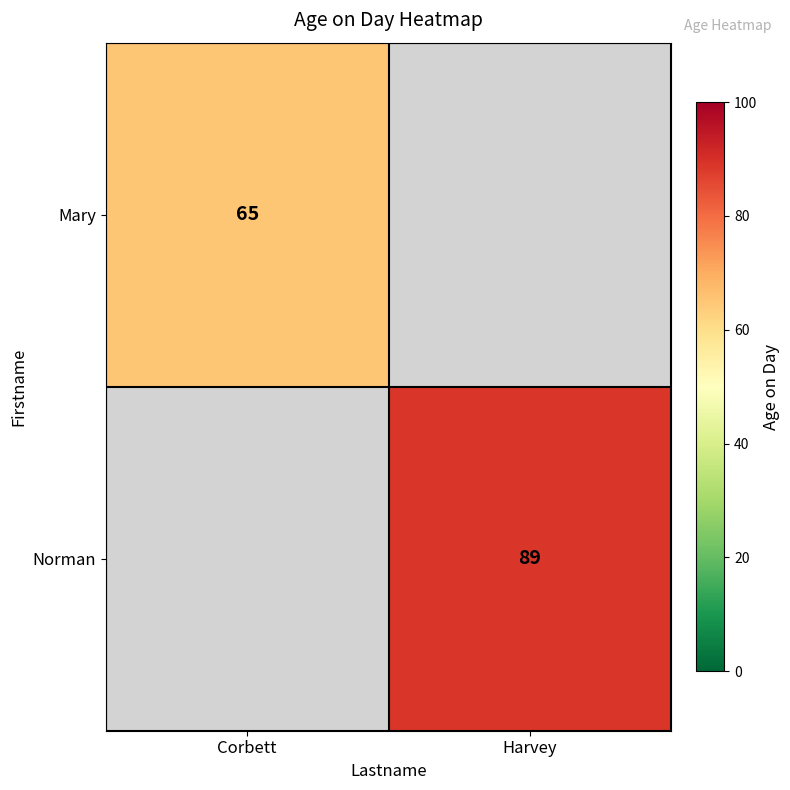

Which label corresponds to the smallest value in the chart?

Corbett